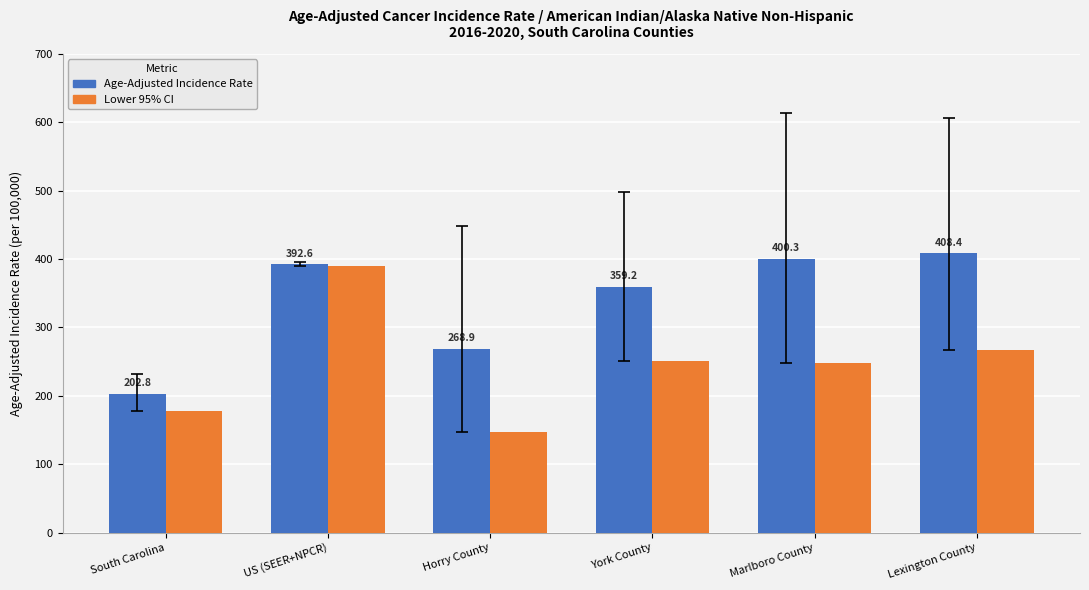

What is the label of the 3rd bar from the left?

Horry County